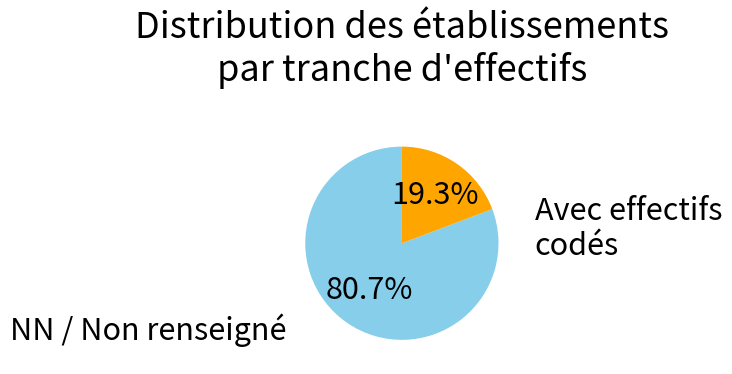

Does any single category account for the majority?

Yes